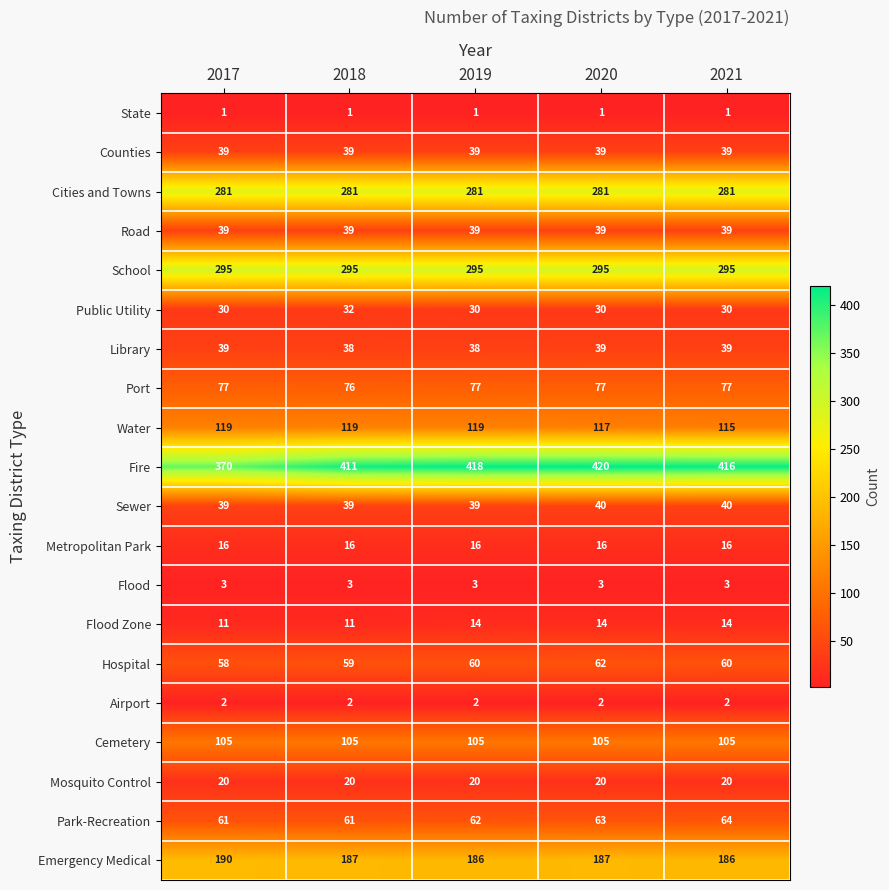

Between 2017 and 2019, which series saw the biggest shift?

Fire